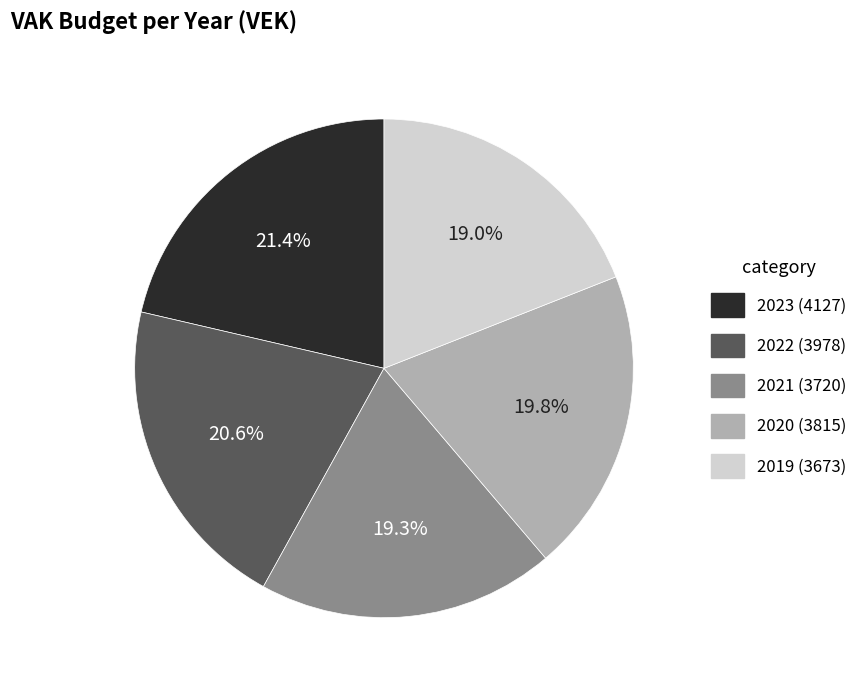

Is there a majority slice in this chart?

No